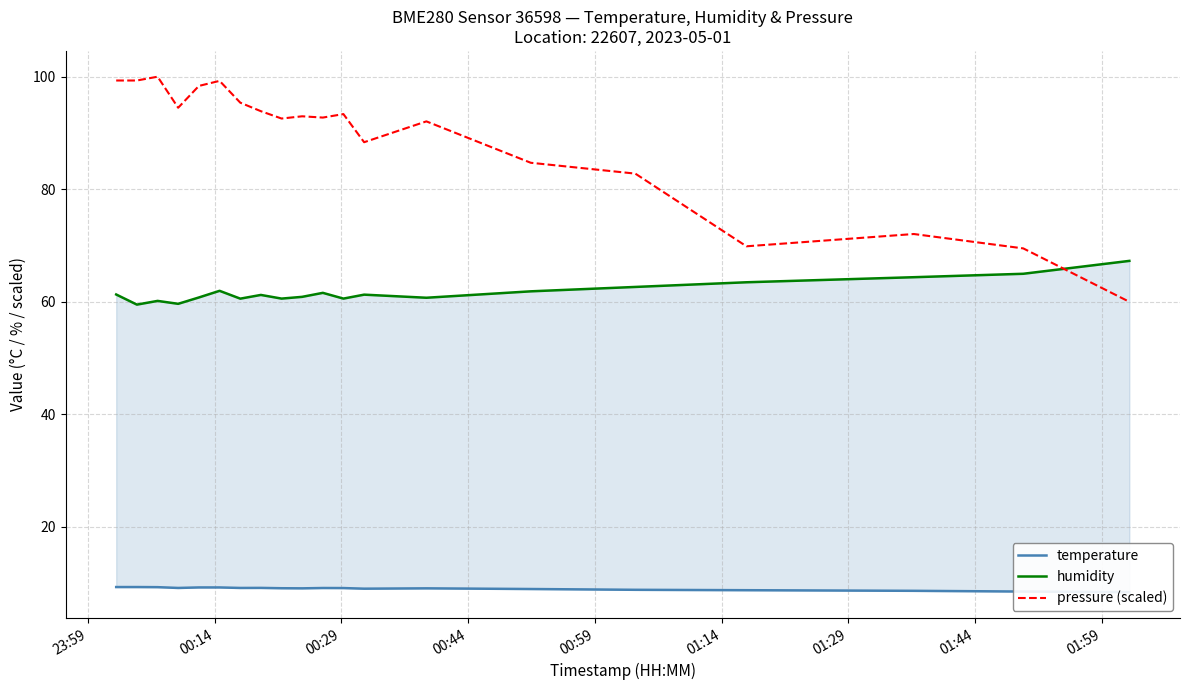

Which series has the largest range (max minus min)?

pressure (scaled)